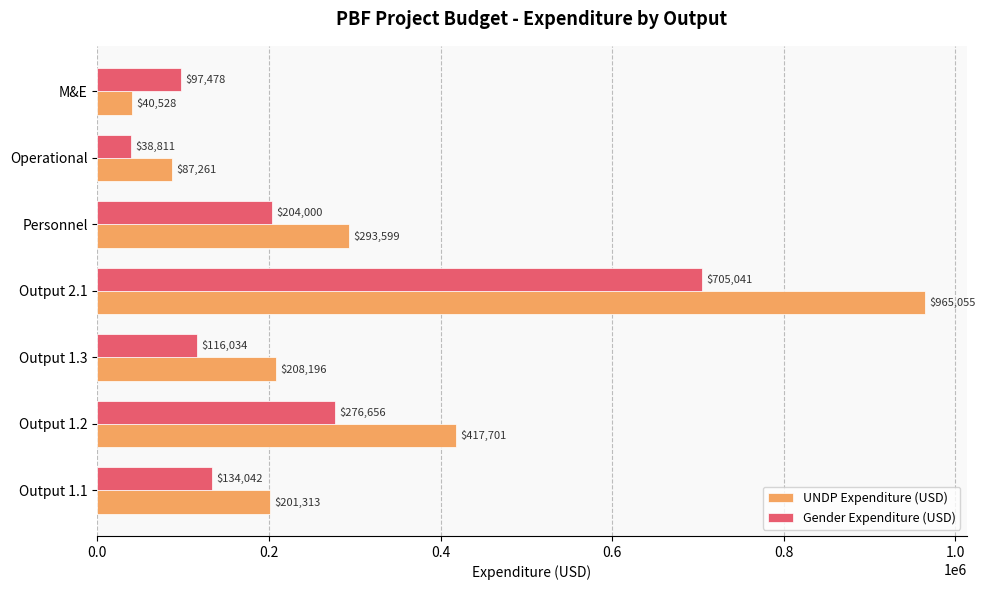

Between Output 1.2 and Output 2.1, which series saw the biggest shift?

UNDP Expenditure (USD)